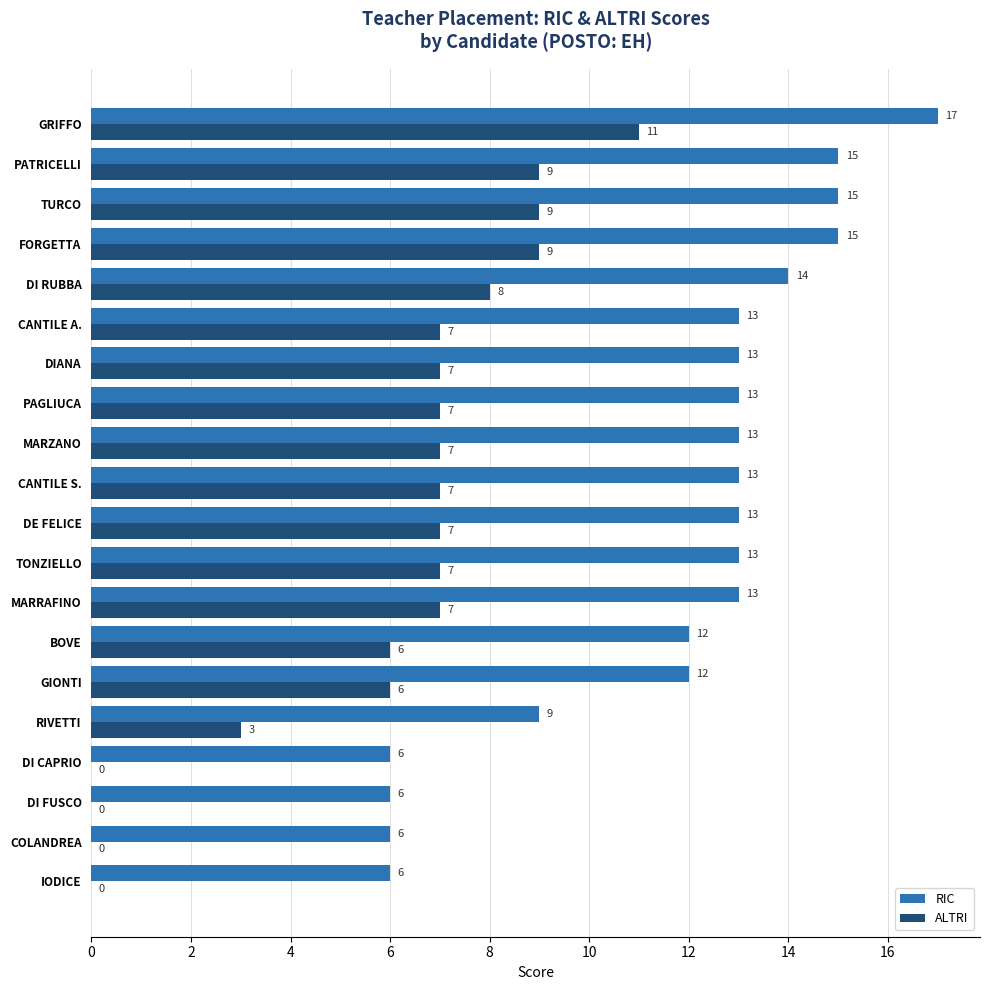

Which series has the largest total across all categories?

RIC